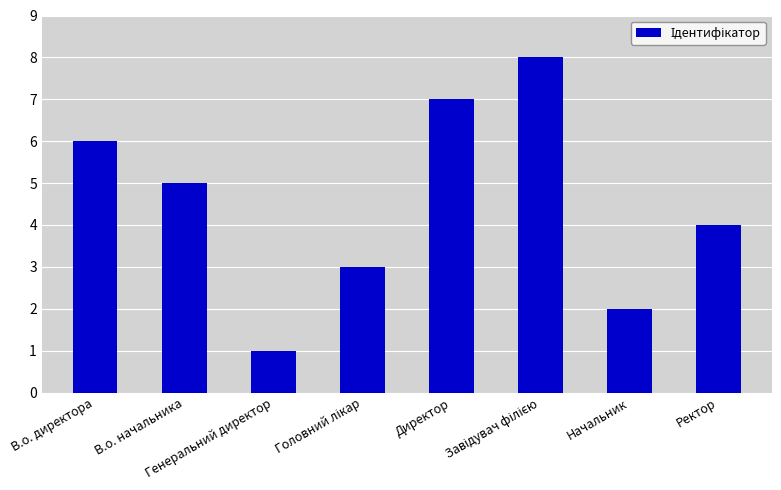

What is the sum of the values at Генеральний директор and В.о. начальника?

6